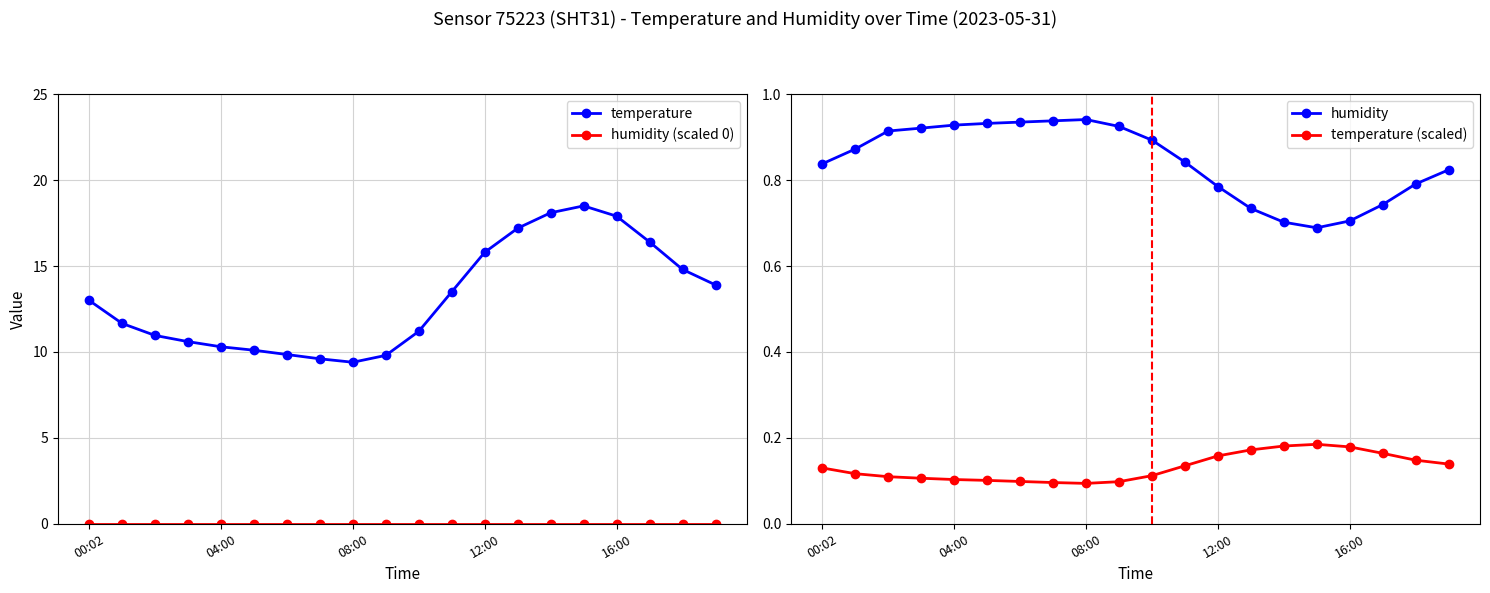

Is it true that temperature (scaled) equals 0.1 at 04:00?

True